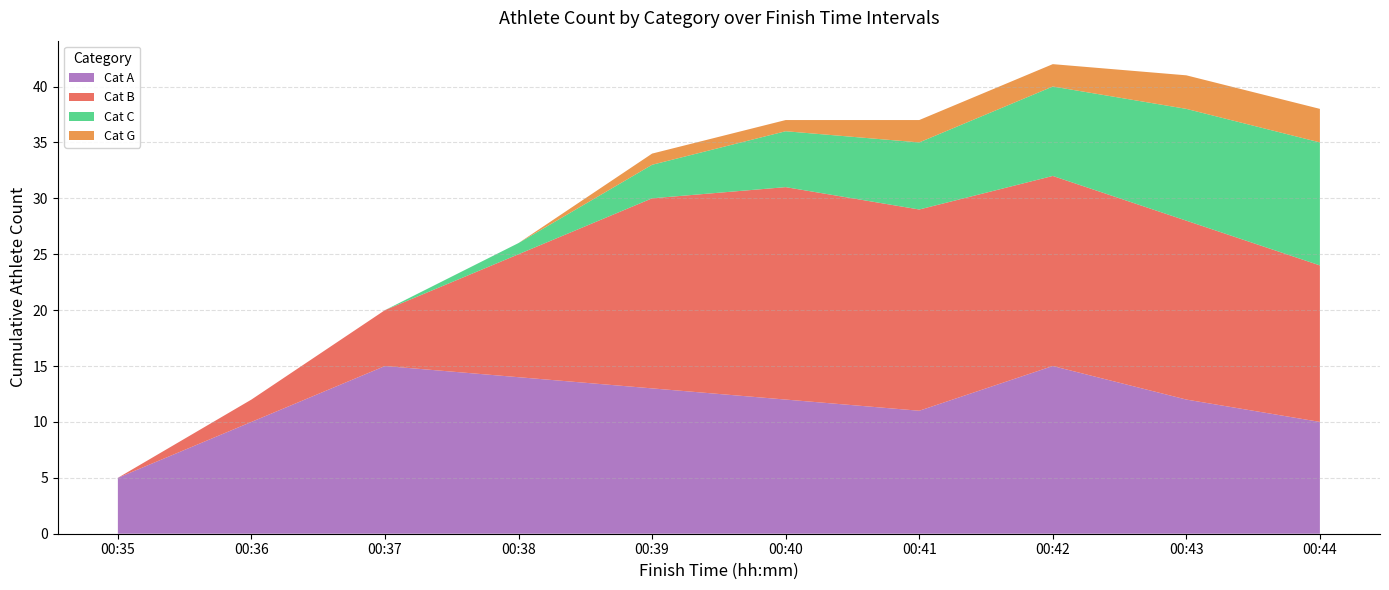

Reading left to right, extract all data points from this chart.

Cat A: 00:35=5	00:36=10	00:37=15	00:38=14	00:39=13	00:40=12	00:41=11	00:42=15	00:43=12	00:44=10
Cat B: 00:35=0	00:36=2	00:37=5	00:38=11	00:39=17	00:40=19	00:41=18	00:42=17	00:43=16	00:44=14
Cat C: 00:35=0	00:36=0	00:37=0	00:38=1	00:39=3	00:40=5	00:41=6	00:42=8	00:43=10	00:44=11
Cat G: 00:35=0	00:36=0	00:37=0	00:38=0	00:39=1	00:40=1	00:41=2	00:42=2	00:43=3	00:44=3